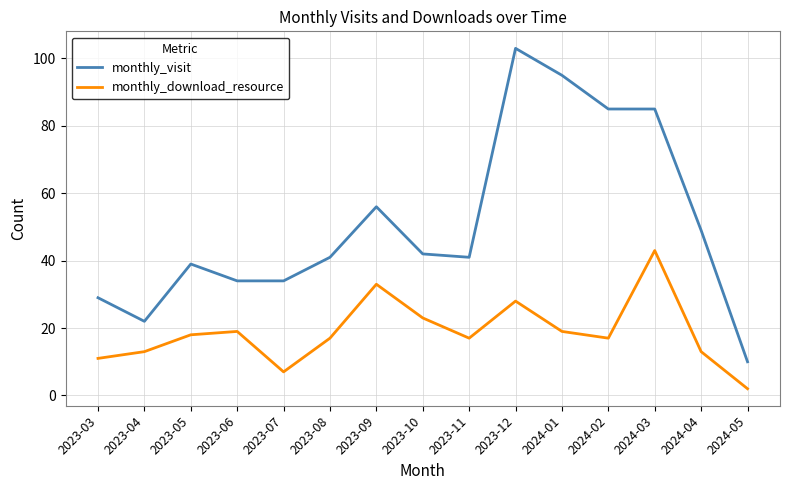

Read the monthly_visit value at 2023-12, to the nearest 10.

100